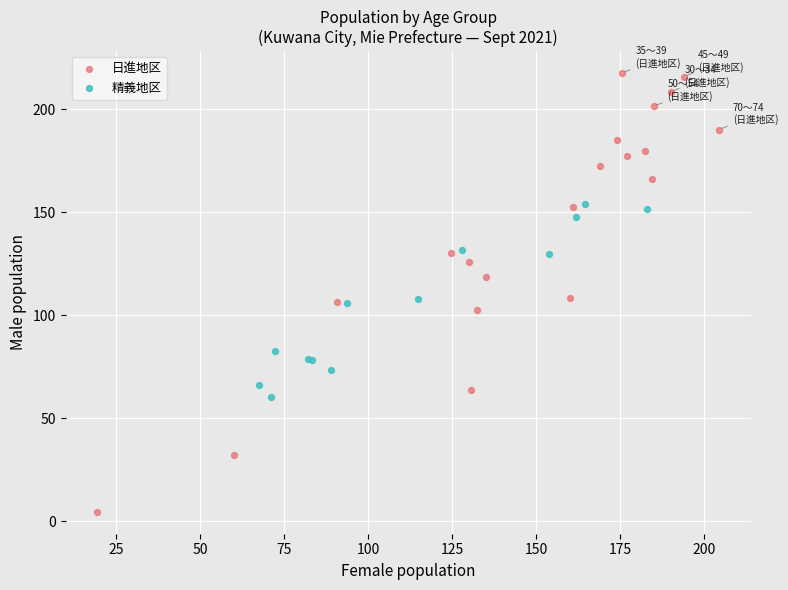

What are all the series names shown in the legend?

日進地区, 精義地区